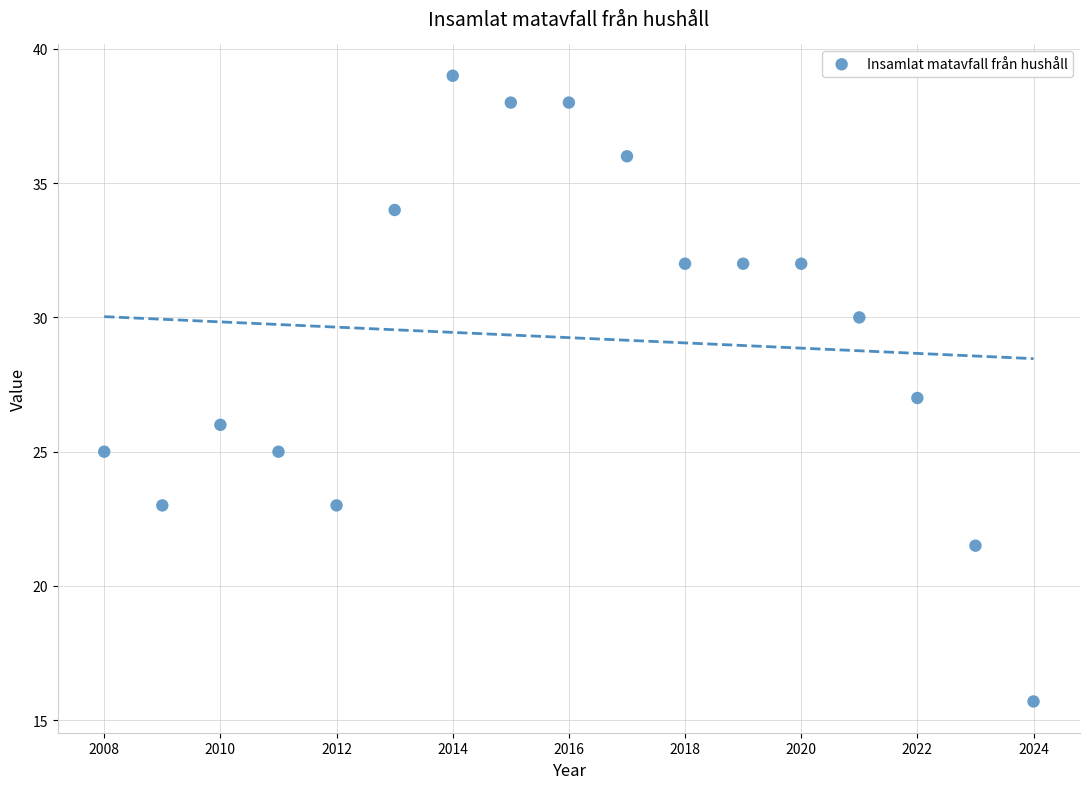

What is the range of Y values (max minus min)?

23.3